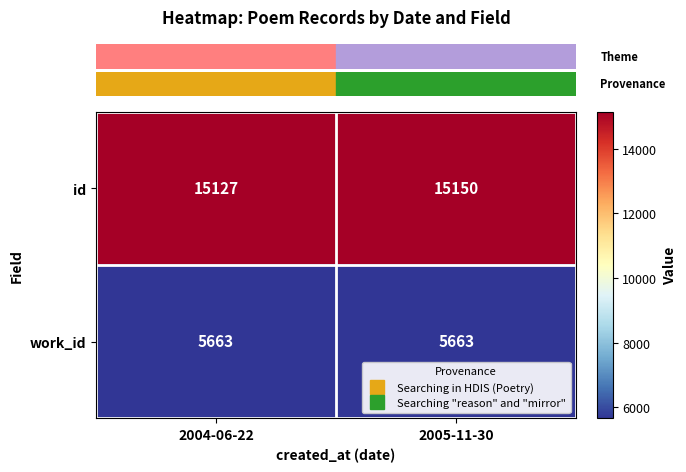

What is the maximum value shown in the chart?

15150